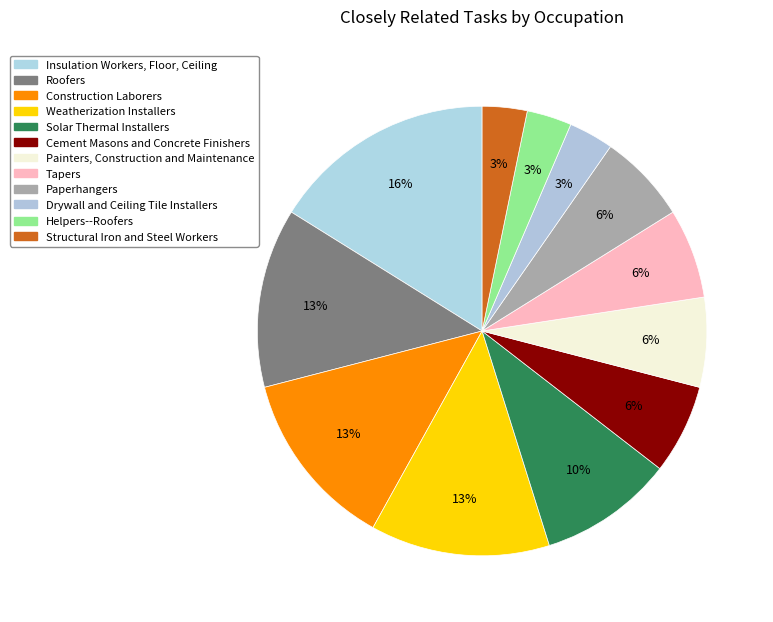

Count the number of slices in the pie.

12